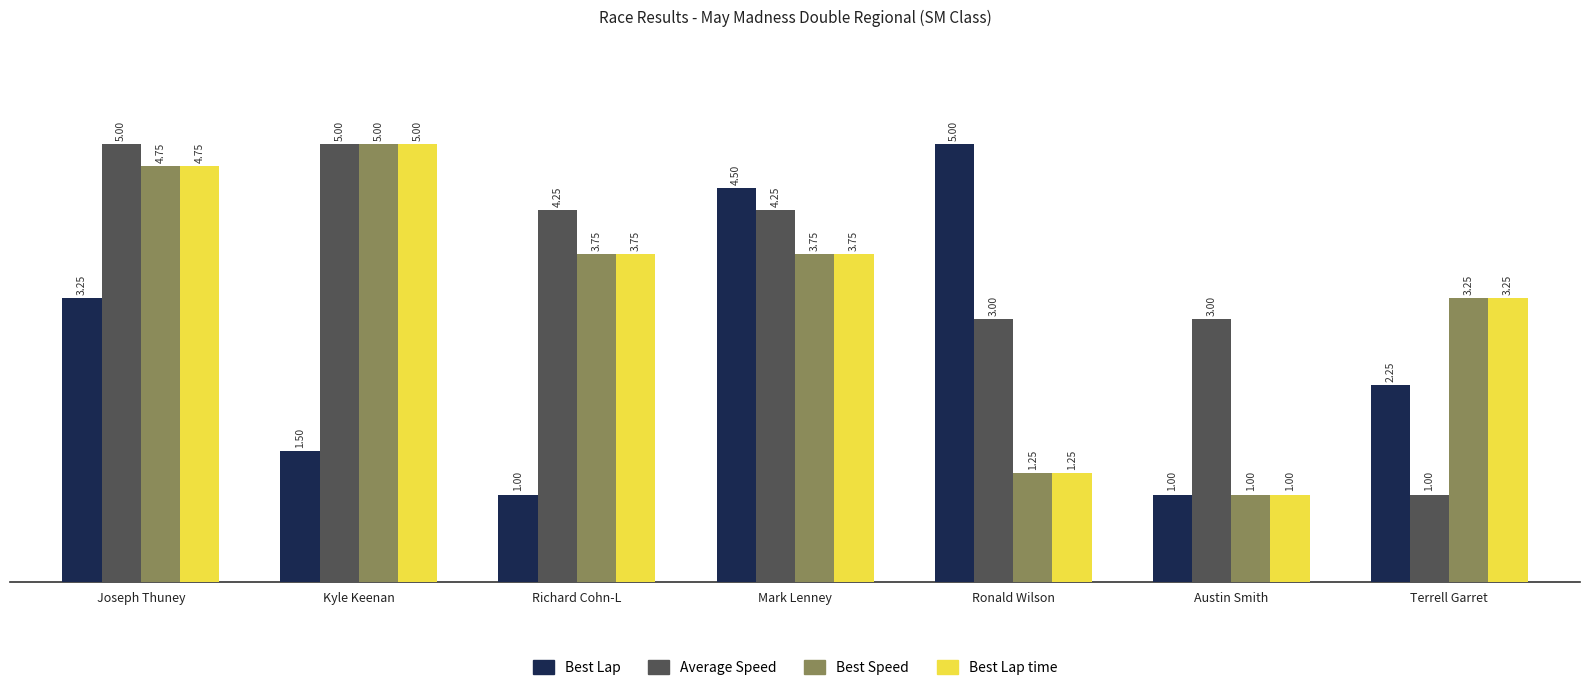

At which label is Best Lap closest to 3?

Joseph Thuney